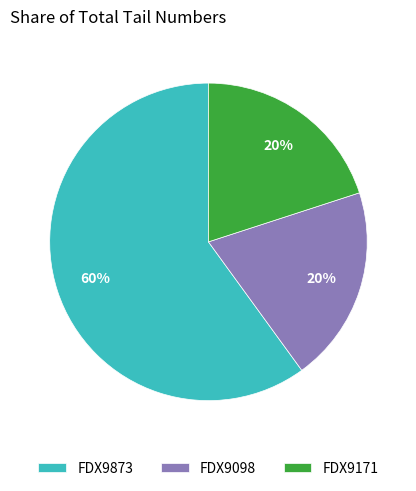

To the nearest percent, what is the difference between the FDX9873 and FDX9171 slice percentages?

40%